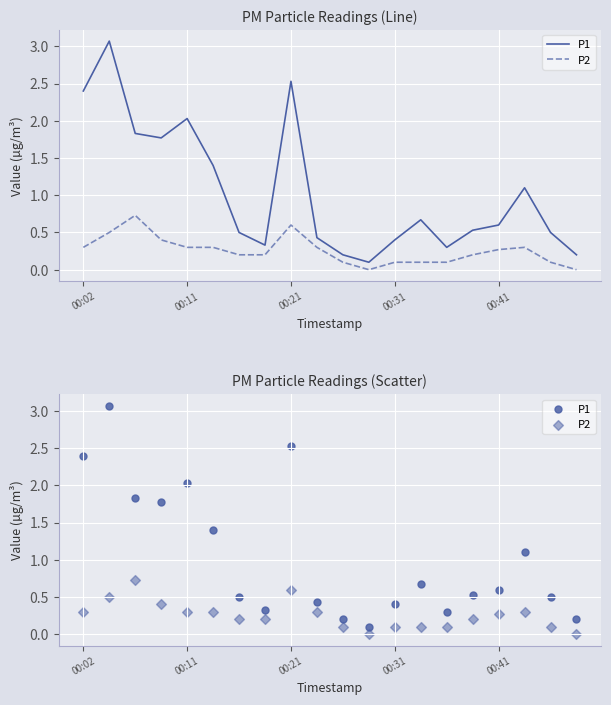

At how many categories does at least one series exceed 2?

4